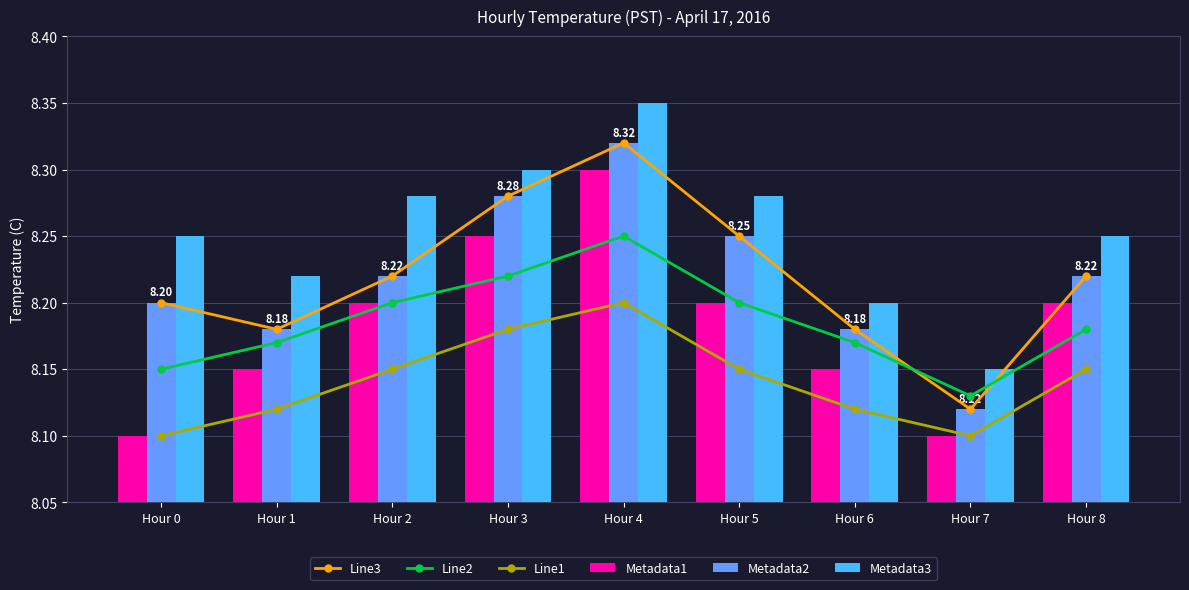

What is the difference between the Line3 values at Hour 1 and Hour 3?

0.1